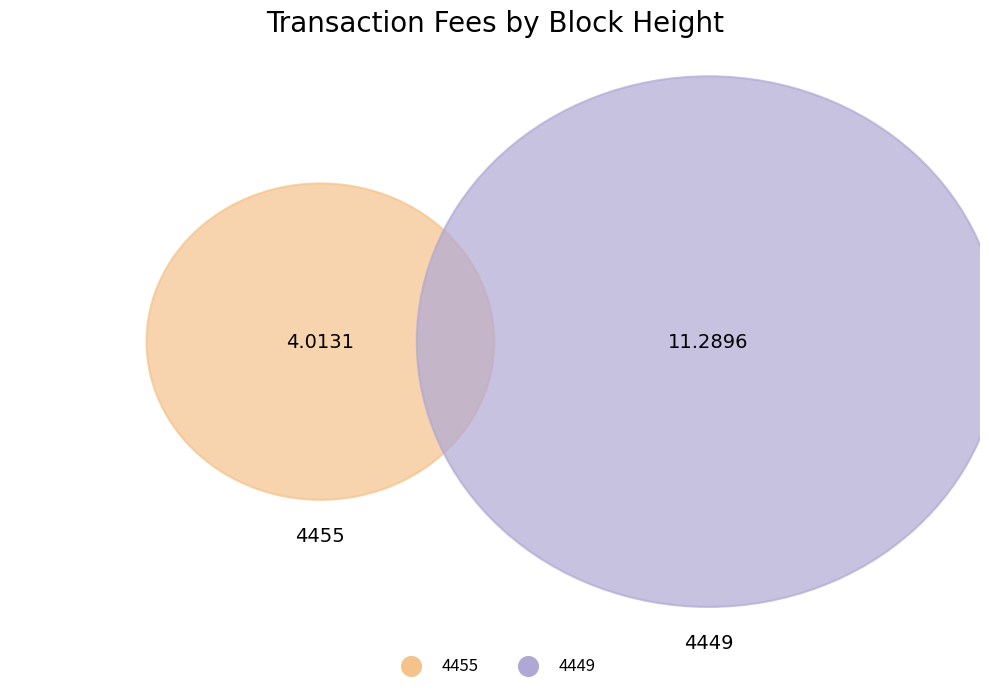

Between 4449 and 4455, which is larger?

4449